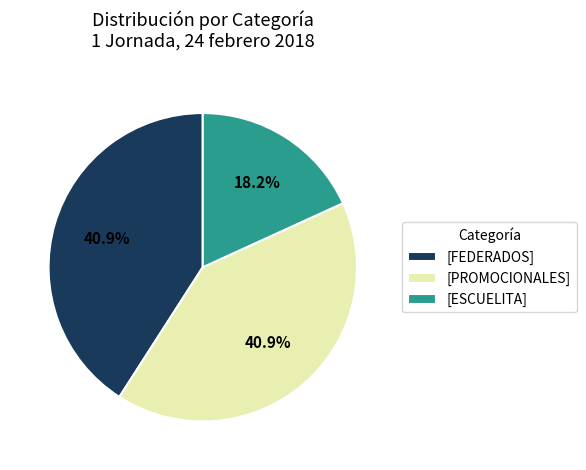

Approximately how many times larger is the value at [PROMOCIONALES] compared to [FEDERADOS]?

1.0